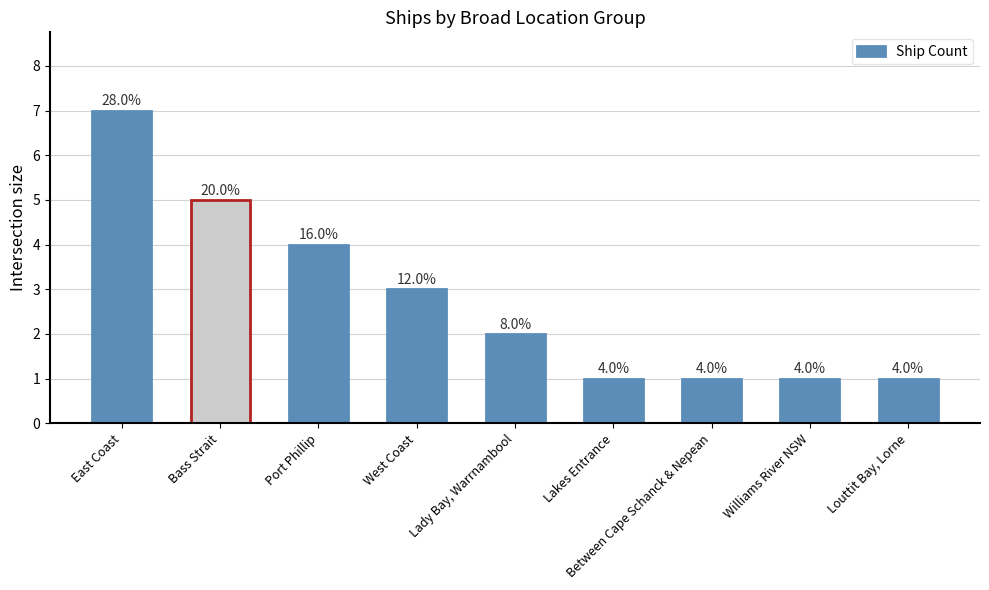

What is the difference between the second highest and second lowest values?

4